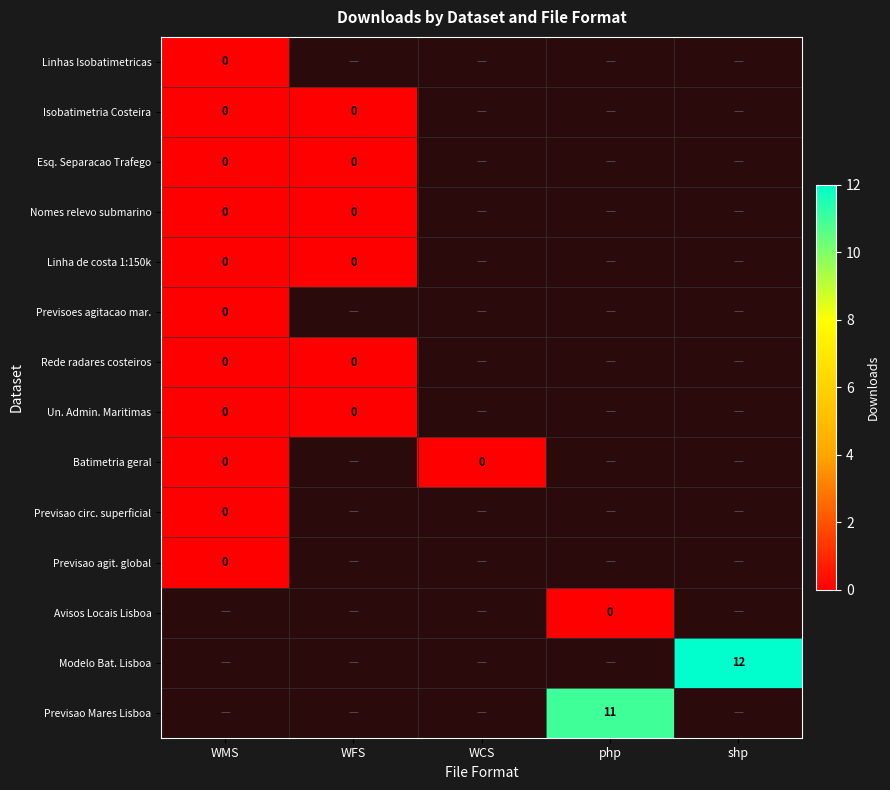

At which category is the sum across all series the highest?

php